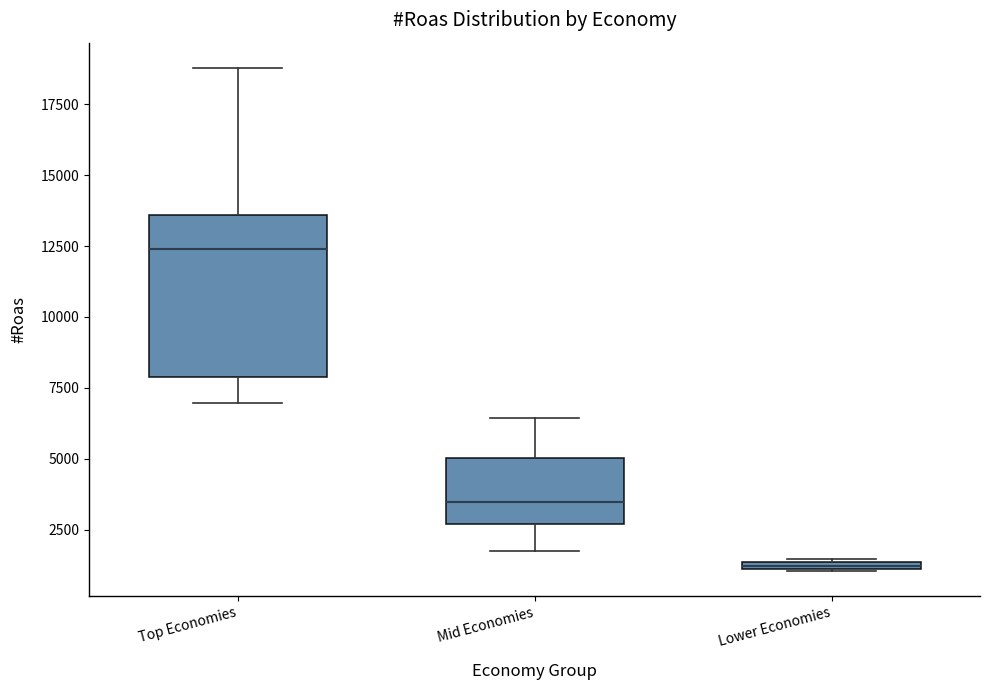

Where is the upper edge of the box for Lower Economies on the y-axis? The values are not printed on the chart, so give them approximately, as read against the axis.

1500